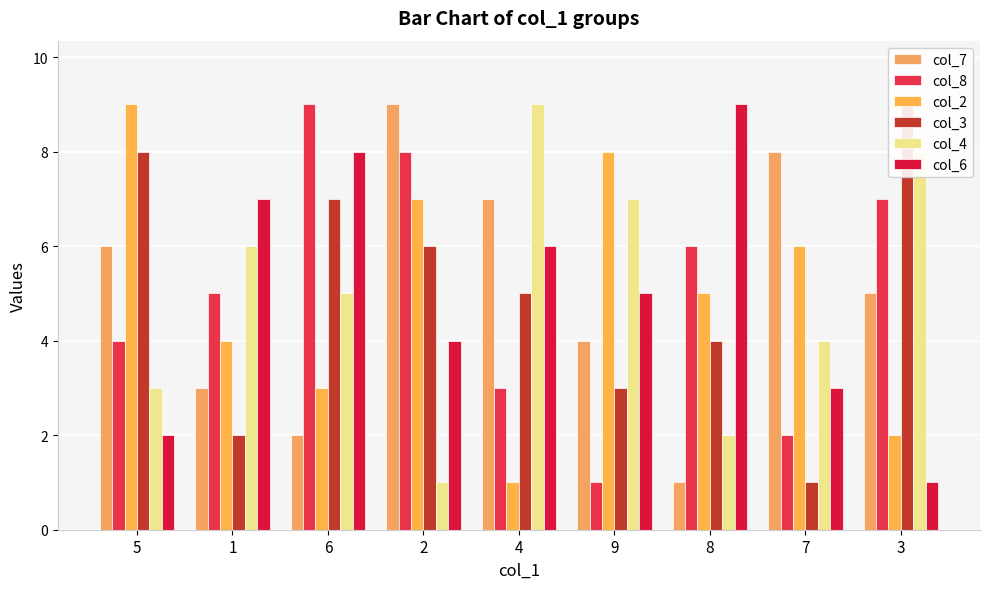

What is the sum of all col_2 values?

45